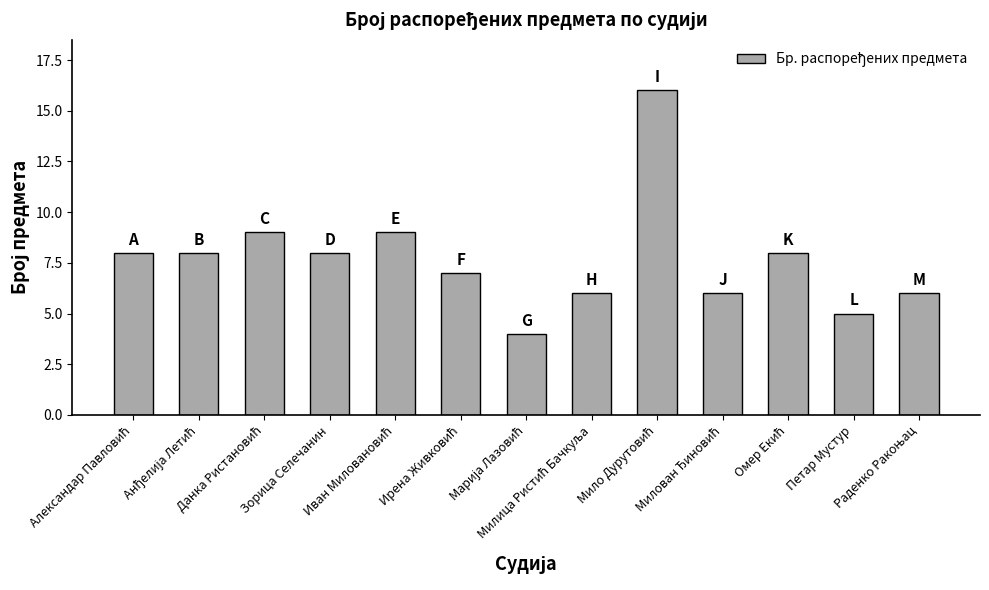

What is the value of the 10th bar from the left?

6